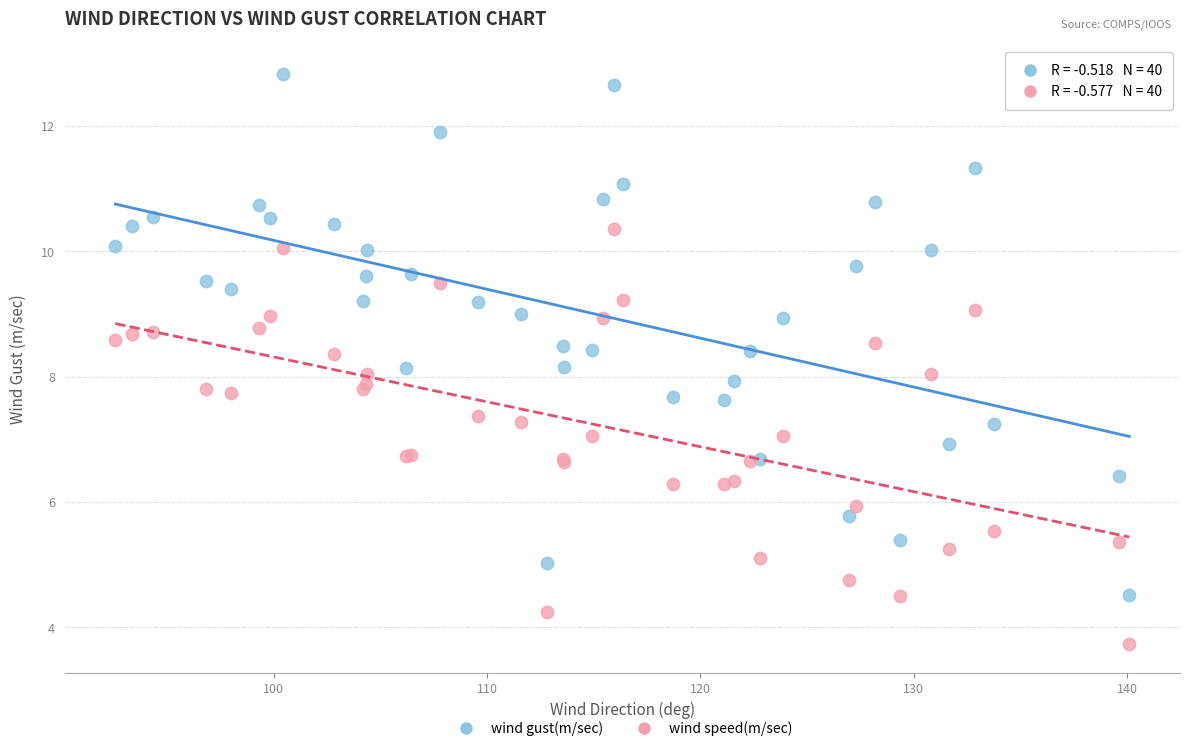

Which series reaches the minimum Y coordinate?

wind speed(m/sec)